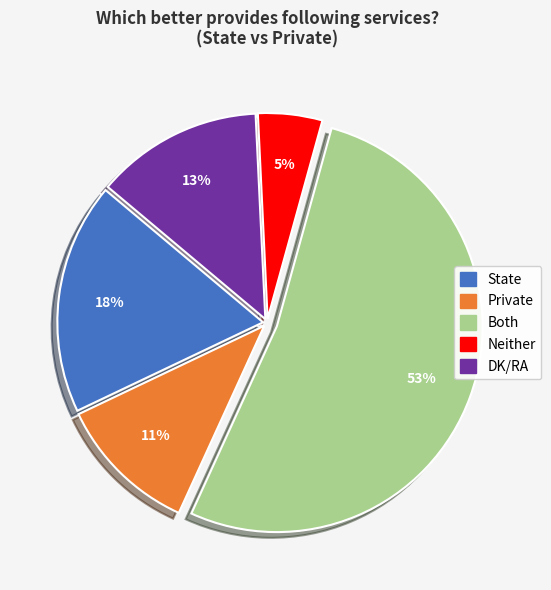

What is the majority slice?

Both